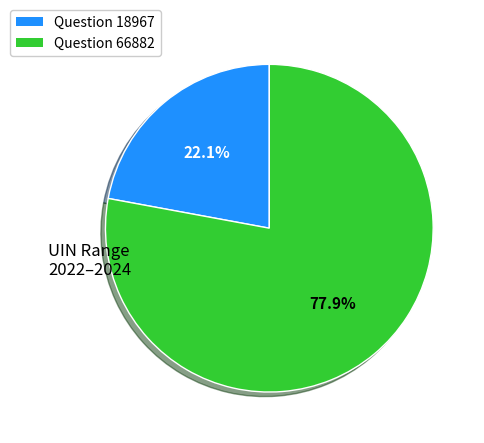

Is the sum of Question 18967 and Question 66882 greater than half?

Yes